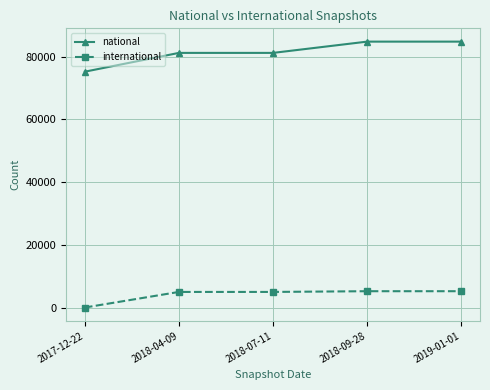

What is the lowest value of the national series?

75179